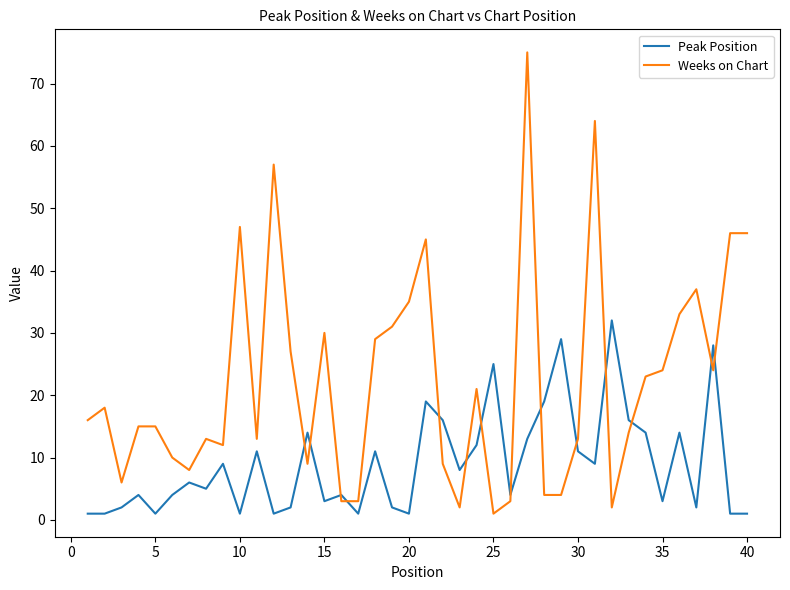

Which series has the largest total across all categories?

Weeks on Chart